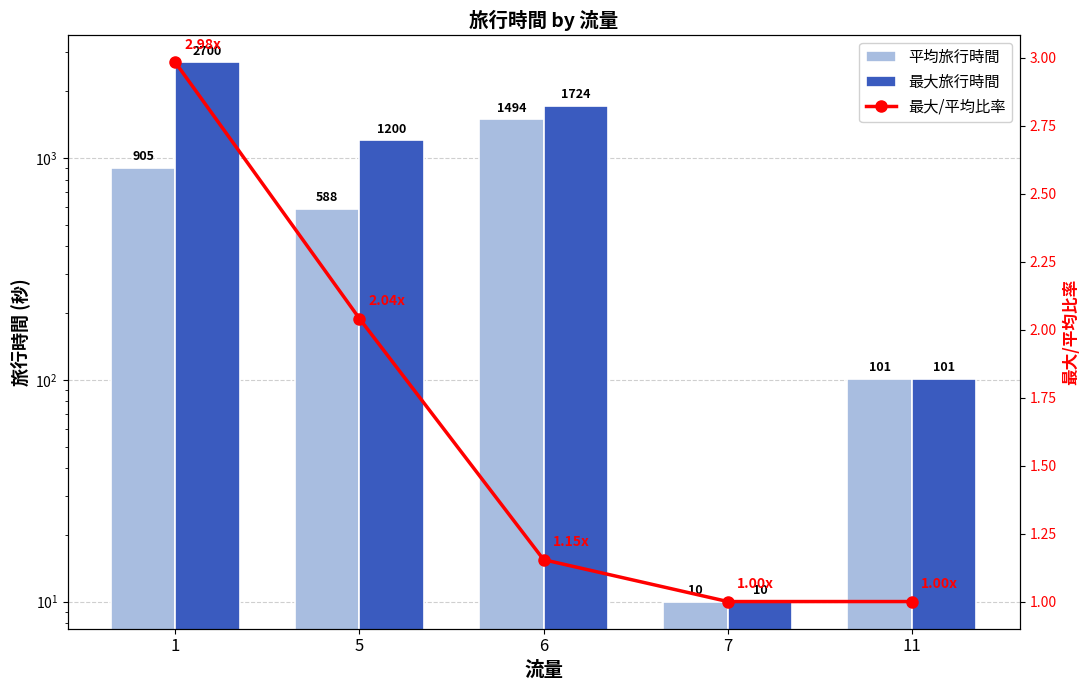

At how many categories does at least one series exceed 360?

3